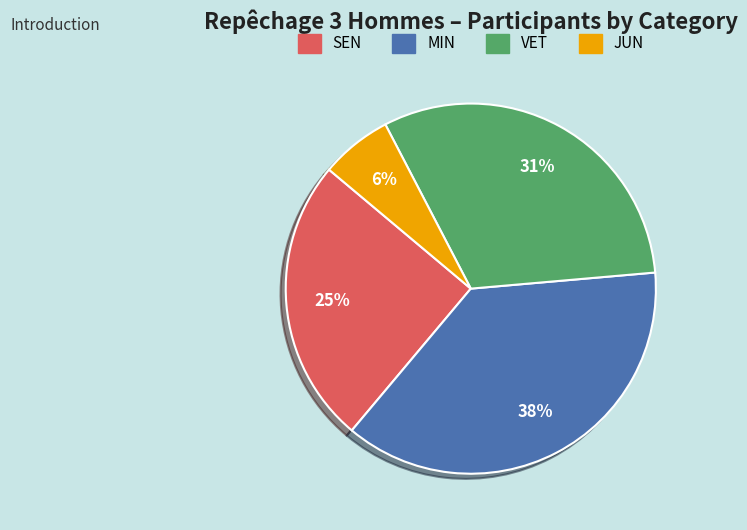

Combined, do MIN and SEN account for over 50%?

Yes